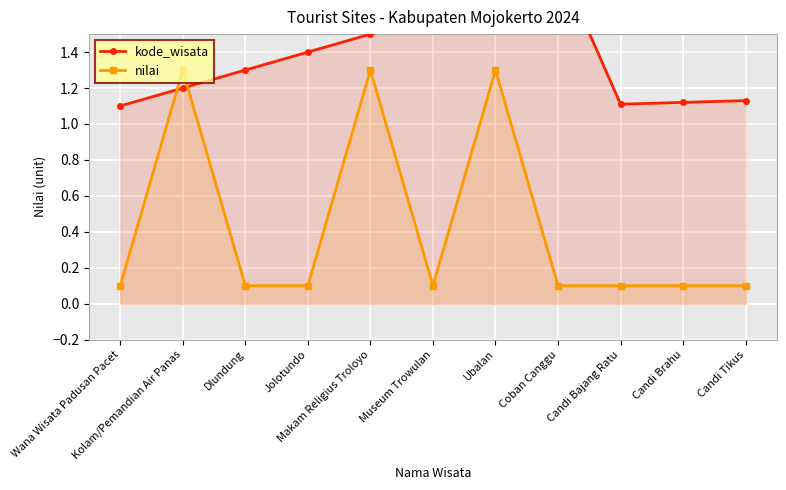

What is the label of the 9th point from the right?

Dlundung